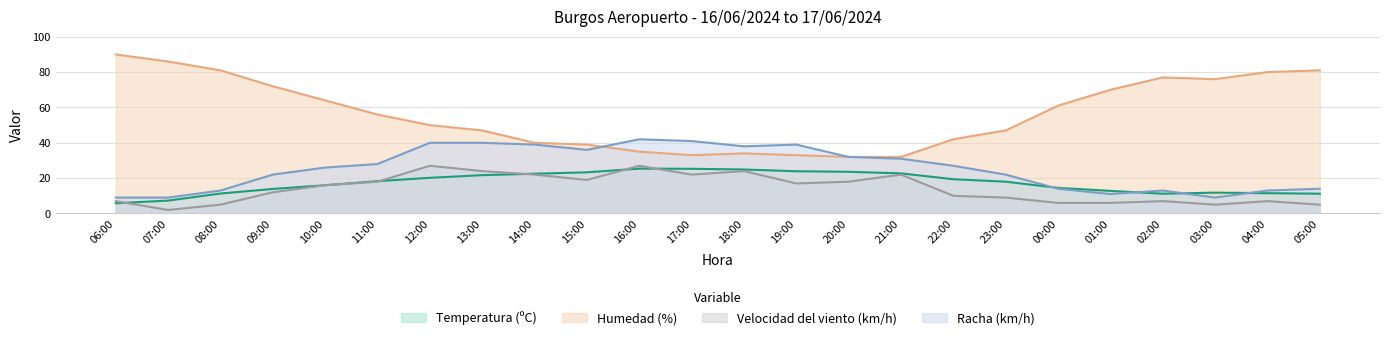

Between 19:00 and 11:00, which is larger?

19:00